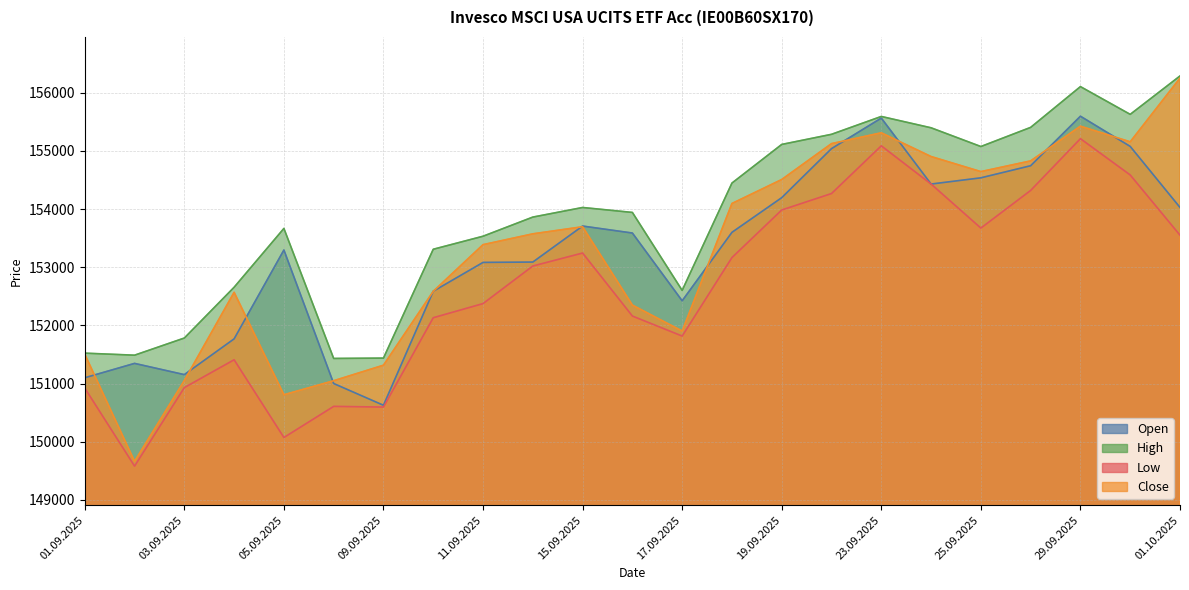

The Open series shows 151768 at 04.09.2025. True or false?

True